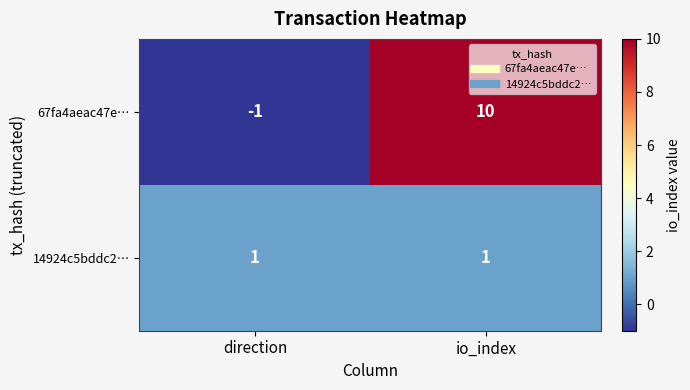

Which series has the largest range (max minus min)?

67fa4aeac47e…